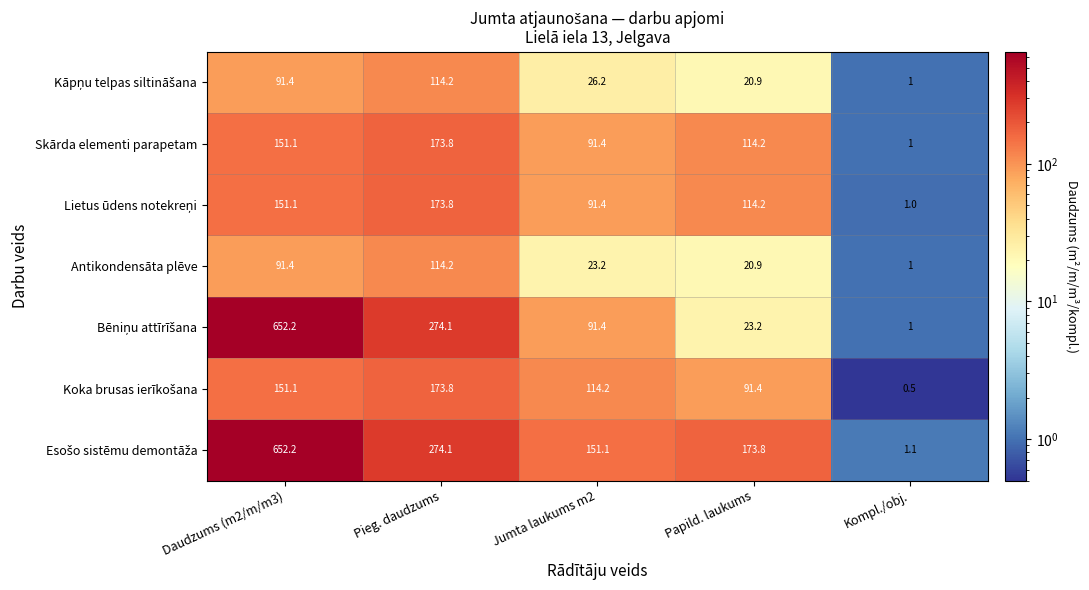

What is the difference between the highest and lowest values at Daudzums (m2/m/m3)?

560.8